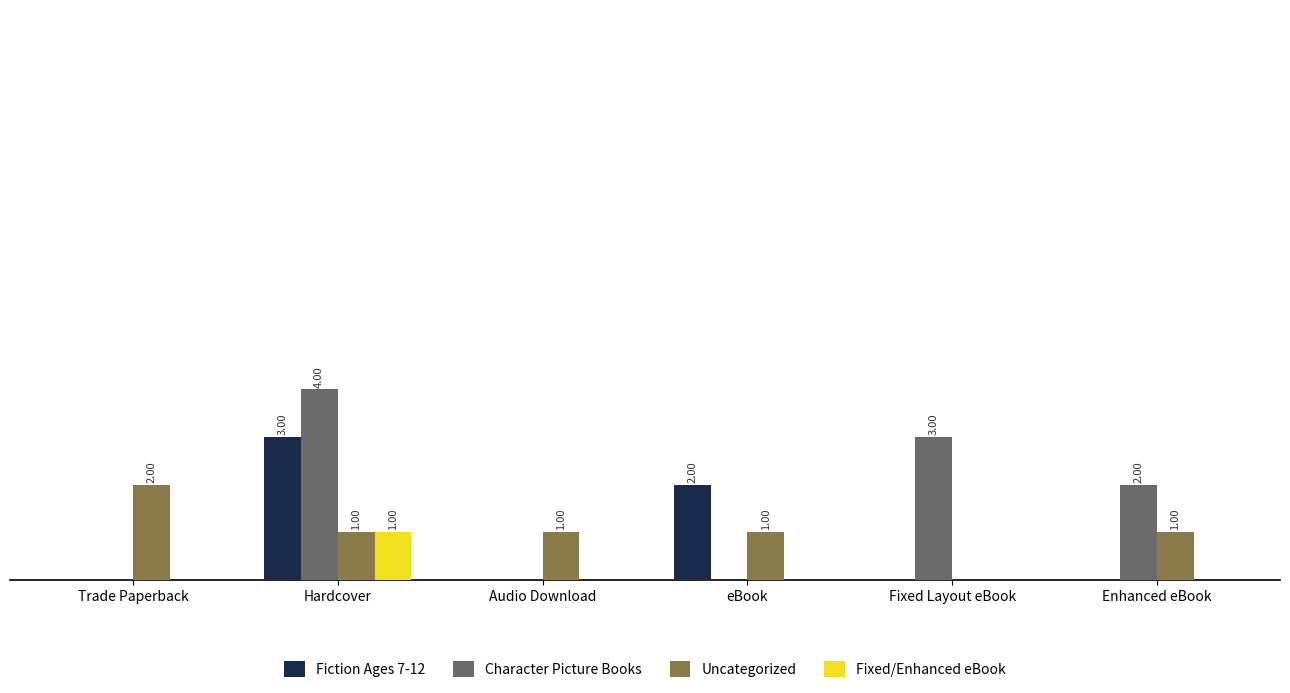

Which has a higher value, Trade Paperback or Enhanced eBook?

Trade Paperback